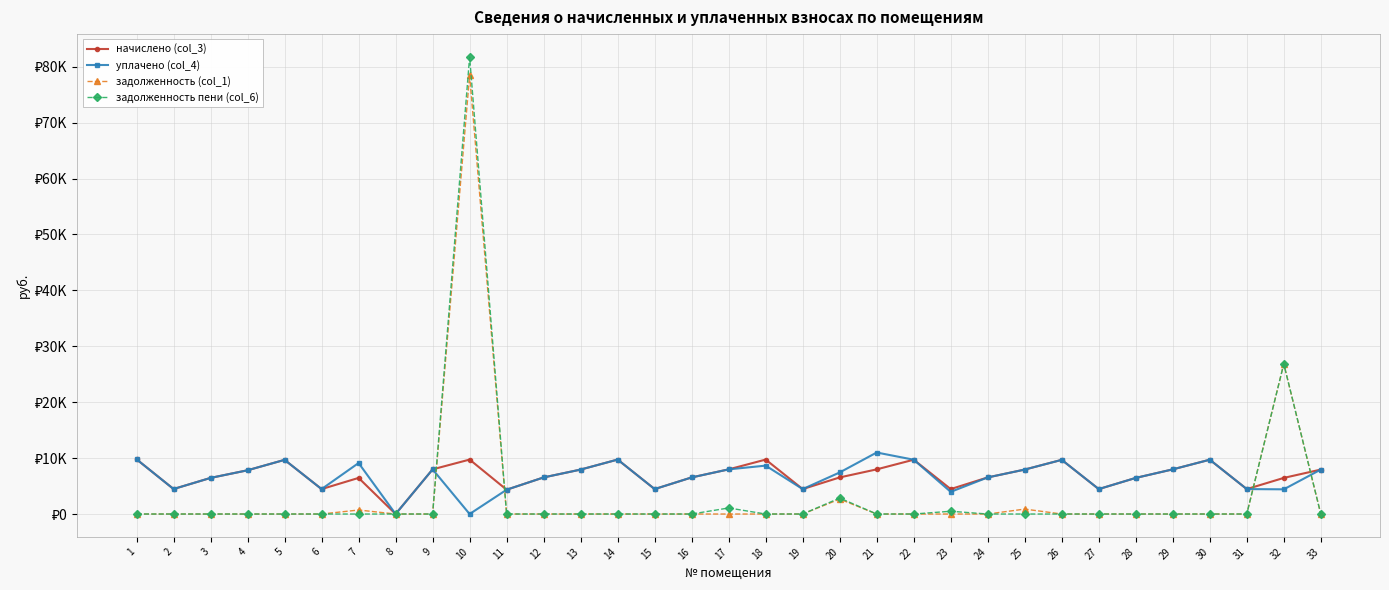

At 14, list the series in order from smallest to largest.

задолженность (col_1), задолженность пени (col_6), начислено (col_3), уплачено (col_4)